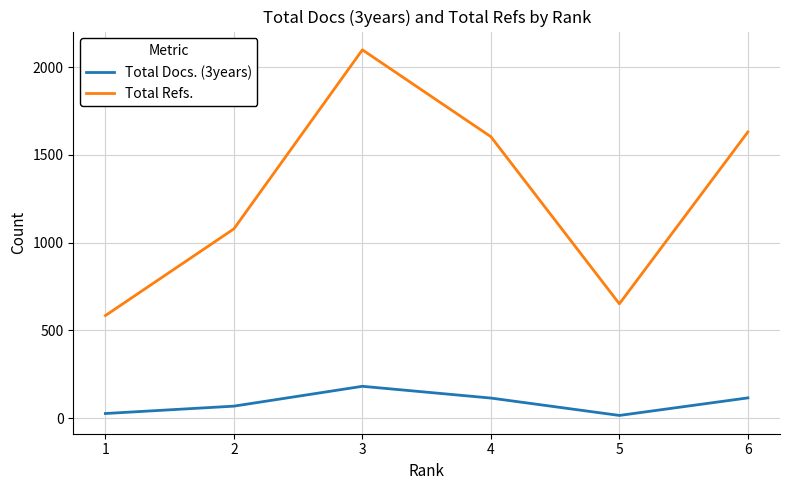

What is the average value of the Total Refs. series?

1274